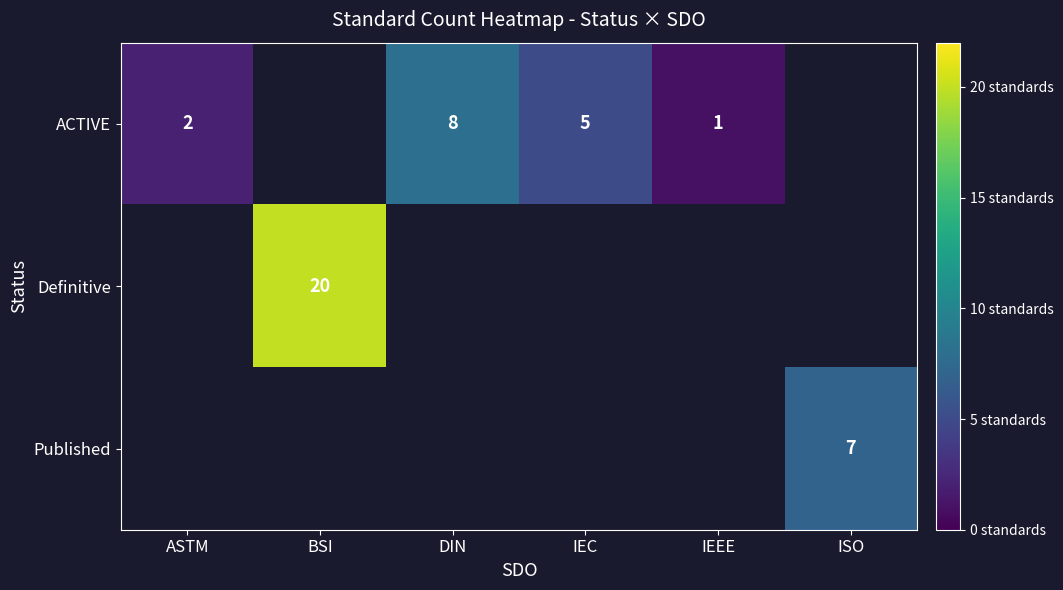

The value of ACTIVE at ASTM is 1. True or false?

False